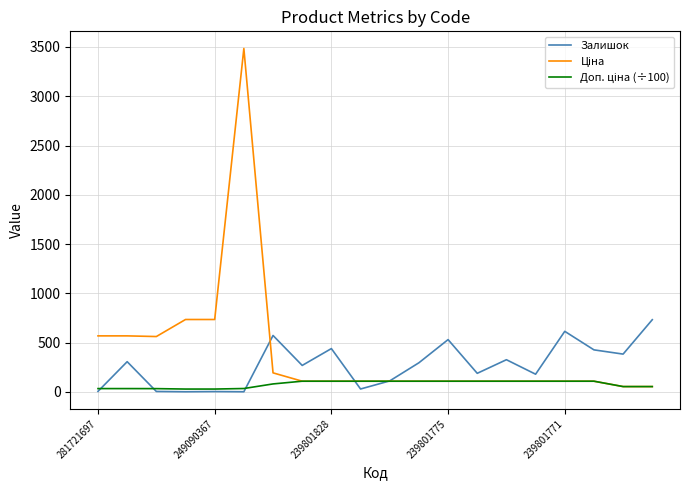

What is the maximum value for Залишок?

733.0